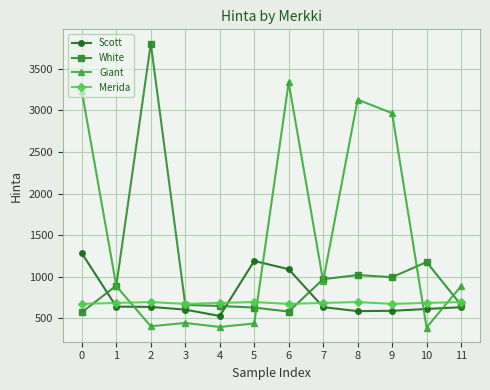

Where is the first local maximum for White?

2